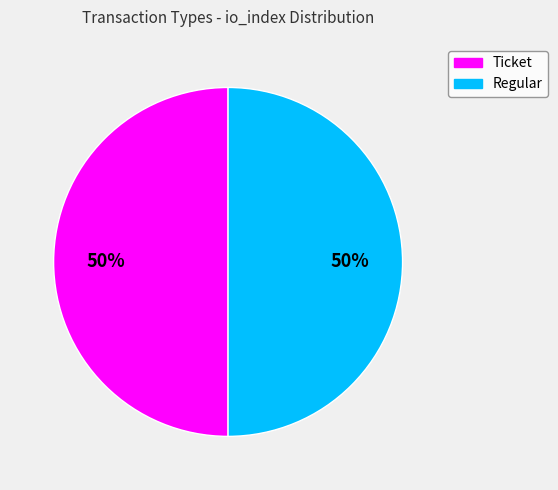

To the nearest percent, what is the average slice percentage?

50%